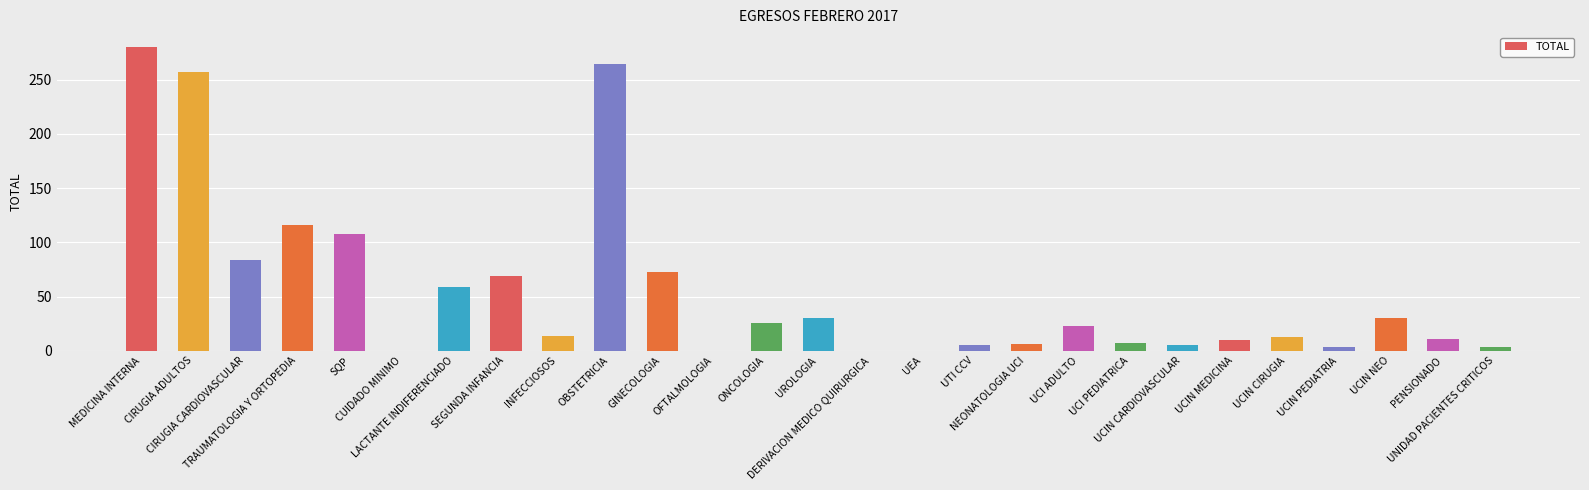

Where does the data first go above 14?

MEDICINA INTERNA